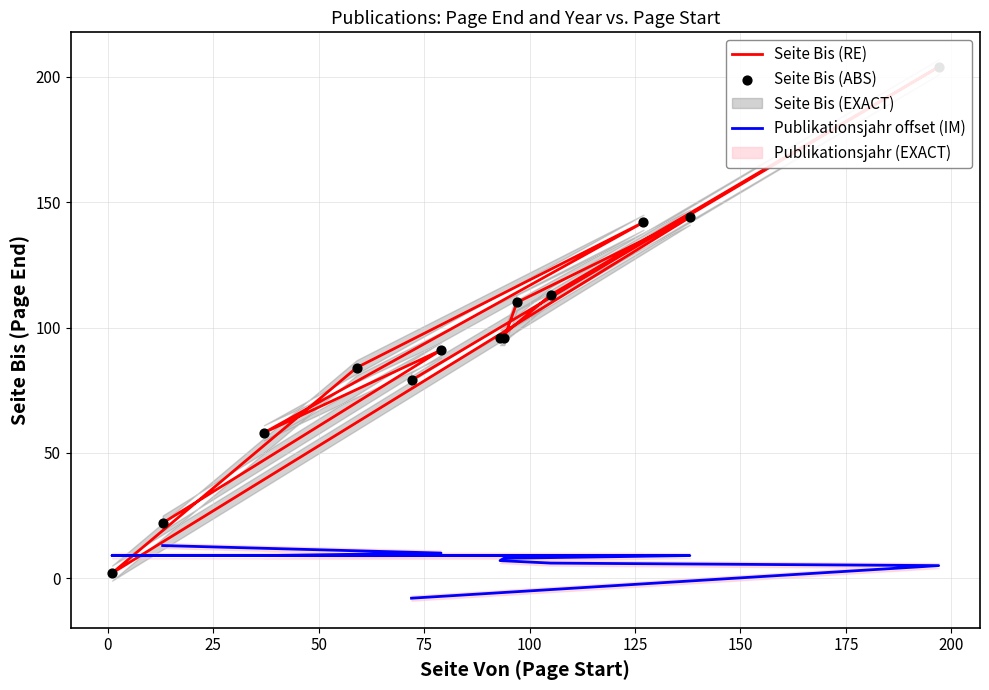

Is the value of Publikationsjahr offset (IM) at 150 greater than the value of Seite Bis (ABS) at 12?

No